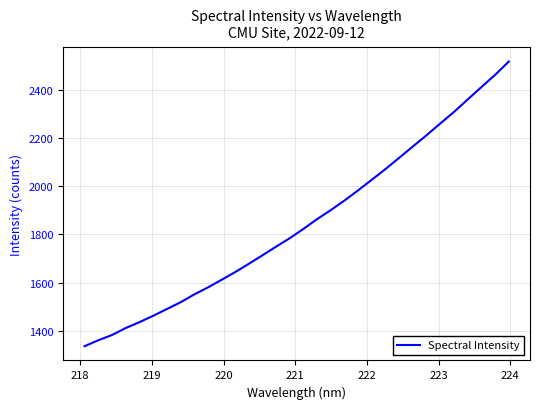

What is the minimum value shown in the chart?

1336.5